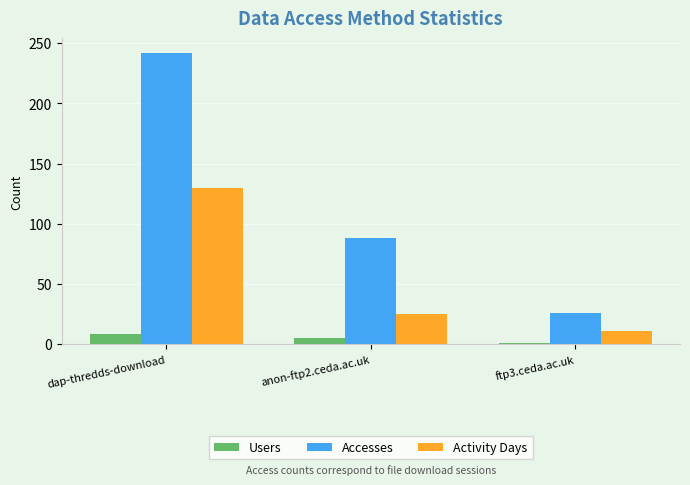

Is it true that Activity Days equals 25 at anon-ftp2.ceda.ac.uk?

True